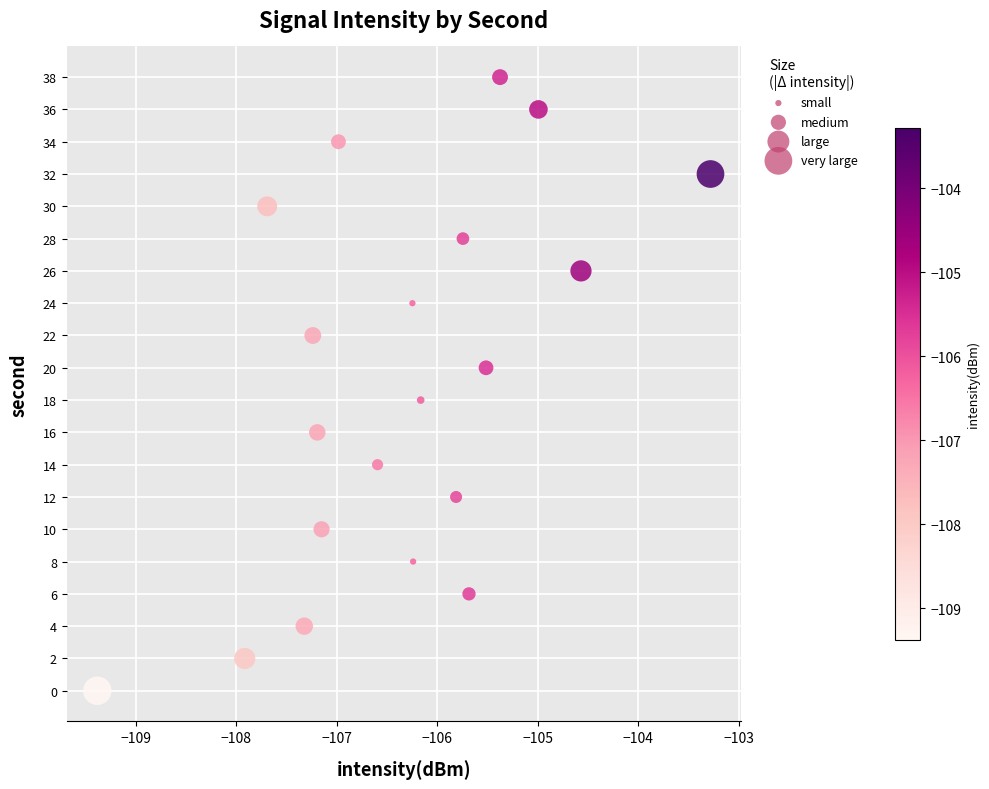

What is the range of Y values (max minus min)?

38